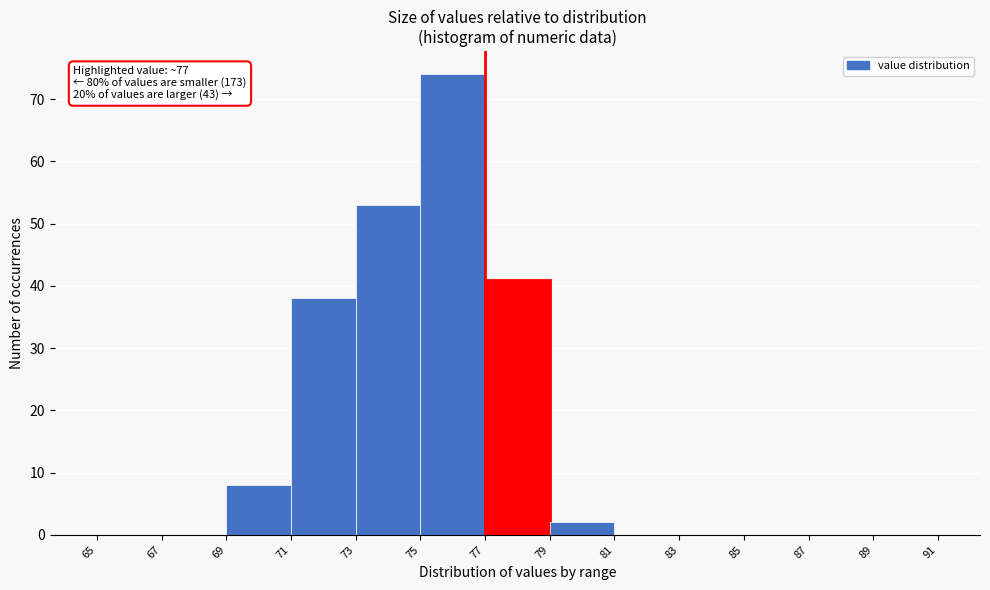

Over which range of the x-axis is the bar tallest?

75 to 77